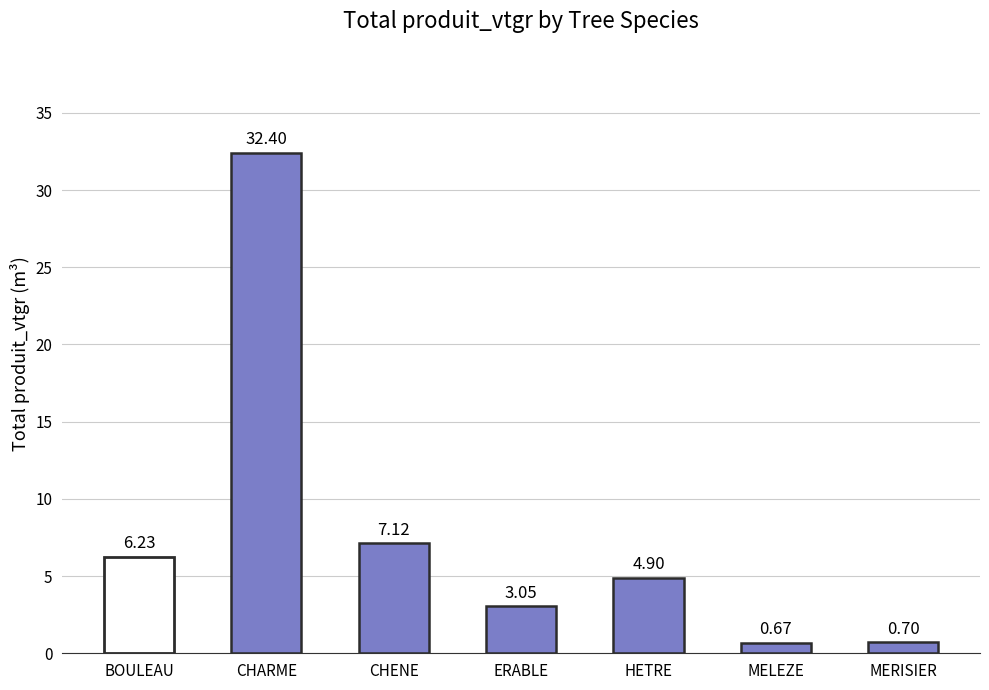

What is the difference between the maximum and second lowest values?

31.7